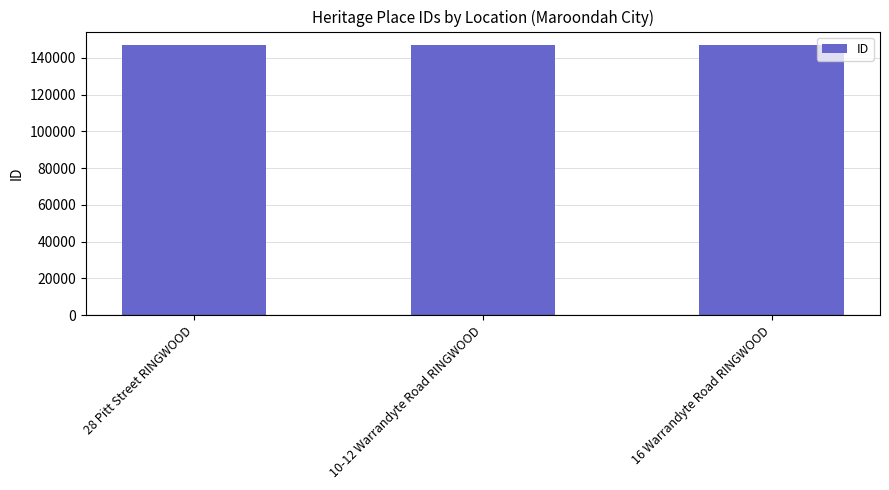

Approximately how many times larger is the value at 28 Pitt Street RINGWOOD compared to 16 Warrandyte Road RINGWOOD?

1.0